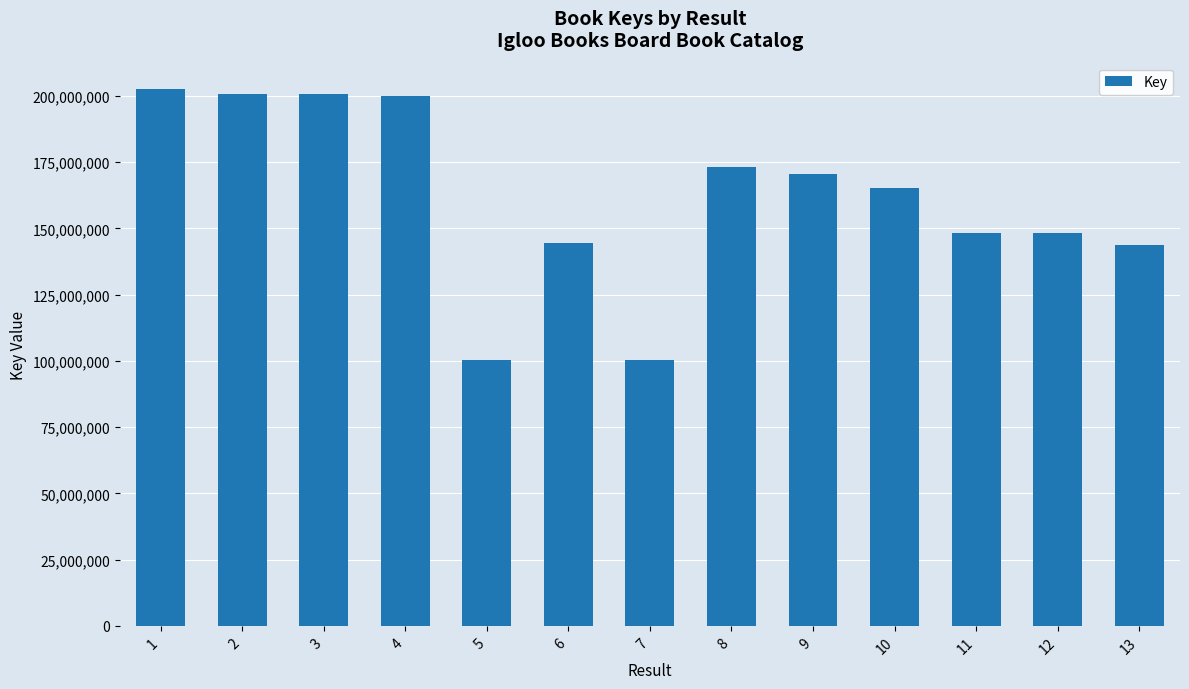

True or false: the data shows 250801413 at 12.

False